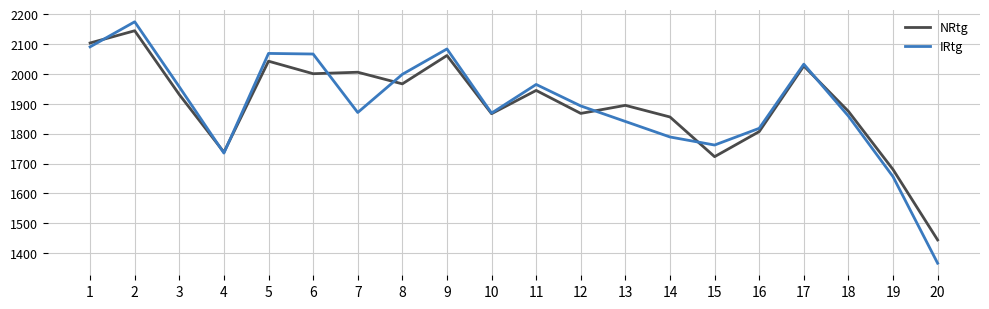

At 7, list the series in order from smallest to largest.

IRtg, NRtg